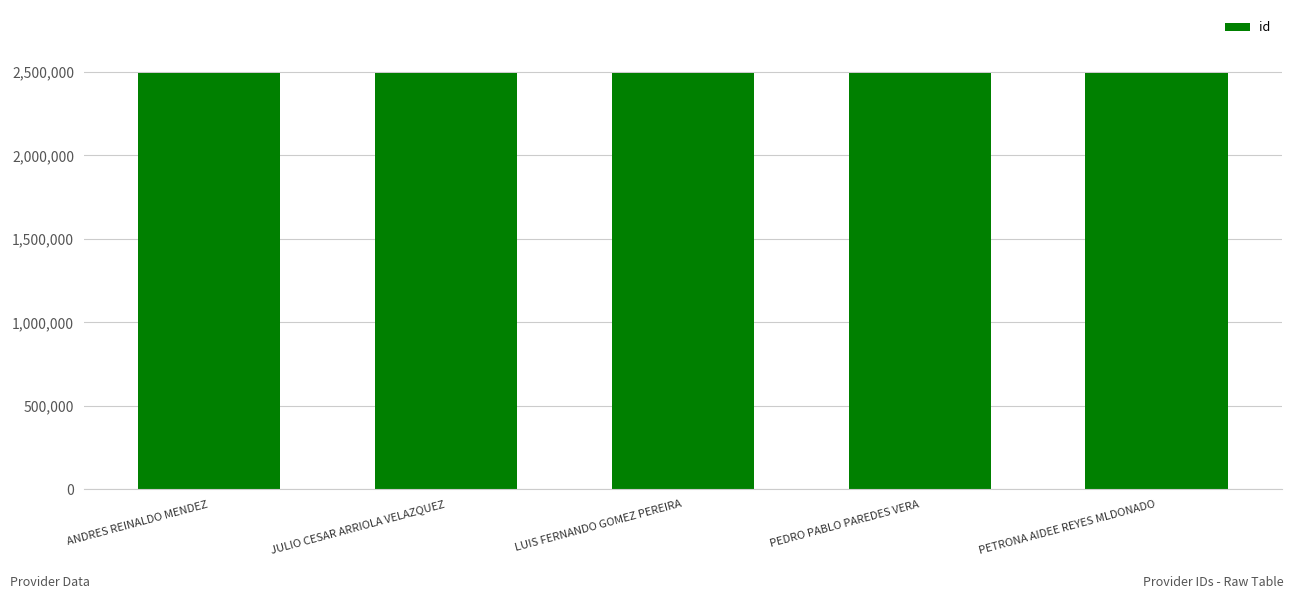

What is the label of the 5th bar from the right?

ANDRES REINALDO MENDEZ